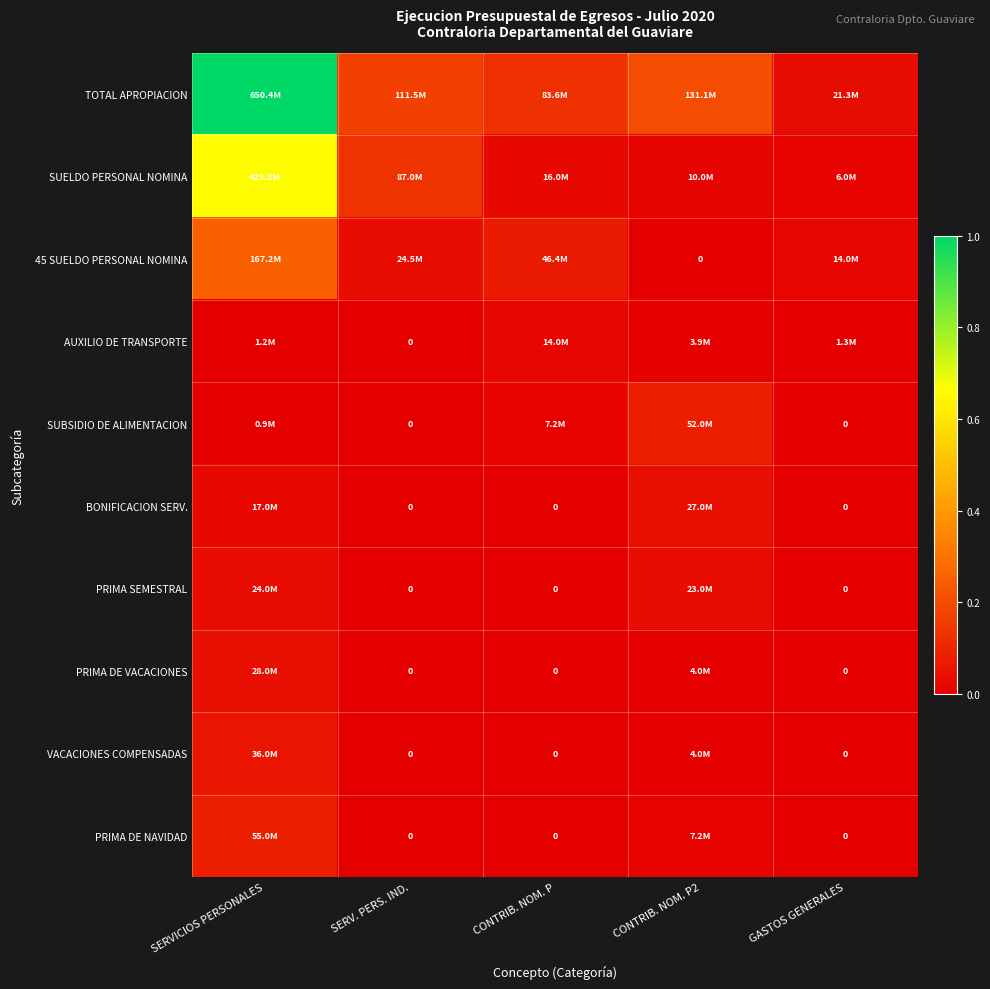

Between SERVICIOS PERSONALES and GASTOS GENERALES, which series saw the biggest shift?

TOTAL APROPIACION